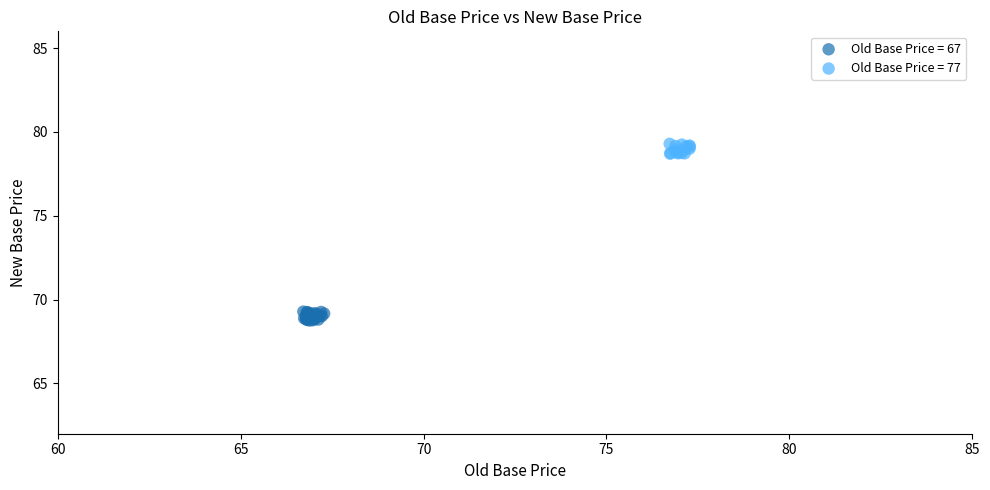

Which series contains the highest Y value?

Old Base Price = 77